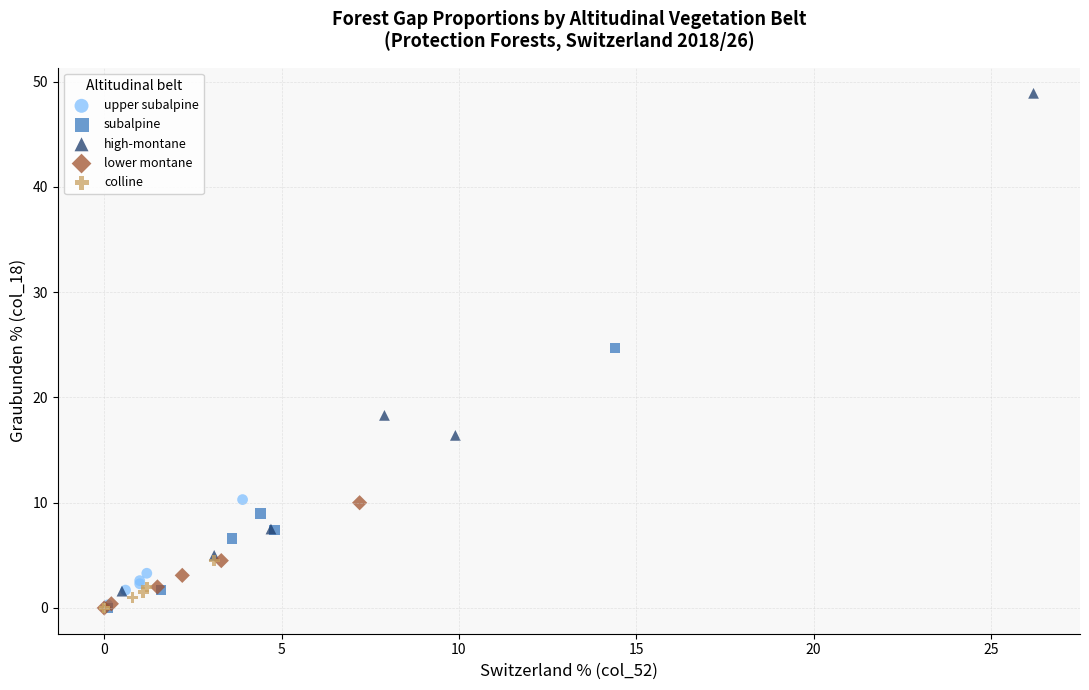

Which series has the widest spread of Y values?

high-montane